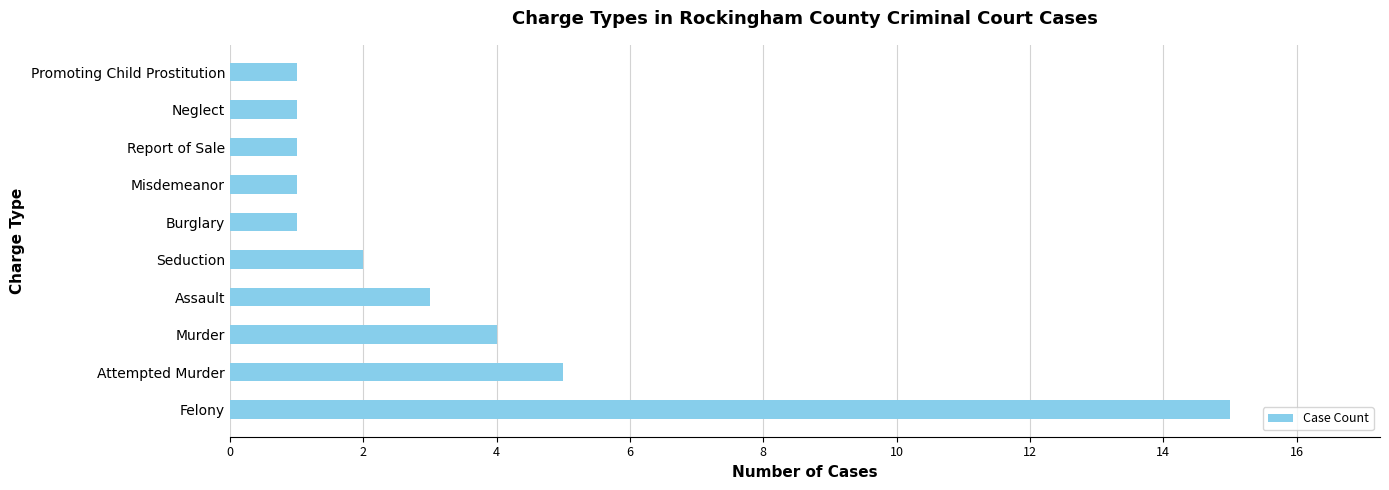

The value at Promoting Child Prostitution is 0. True or false?

False